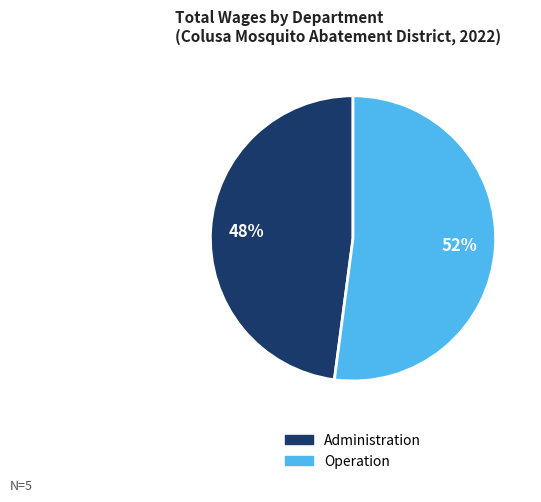

To the nearest percent, what is the average slice percentage?

50%